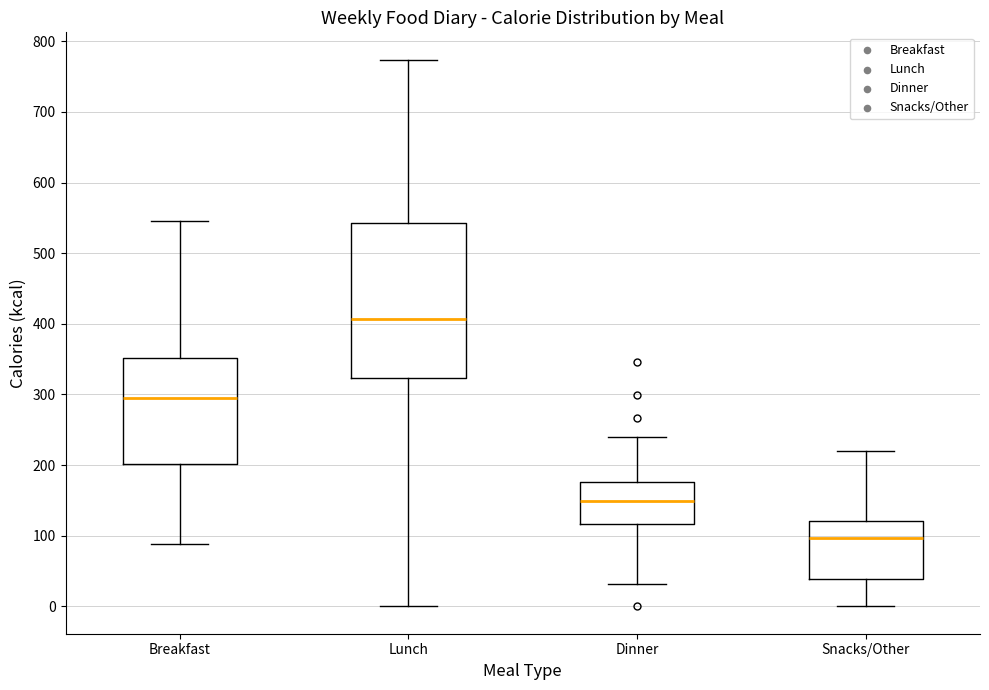

Which box has the highest median line?

Lunch